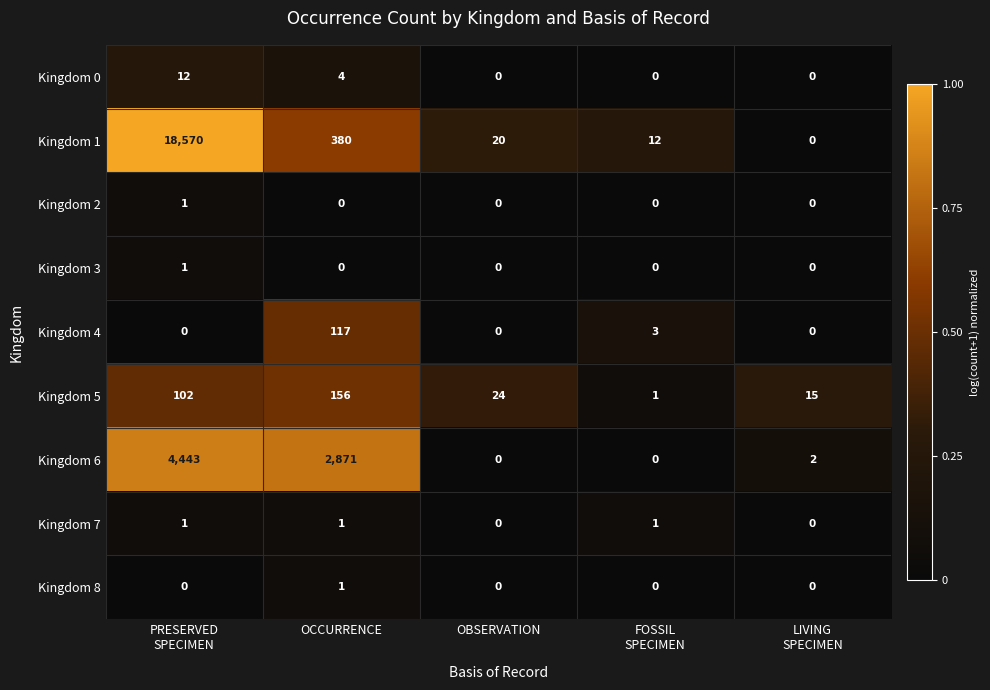

How many distinct data groups are displayed?

9